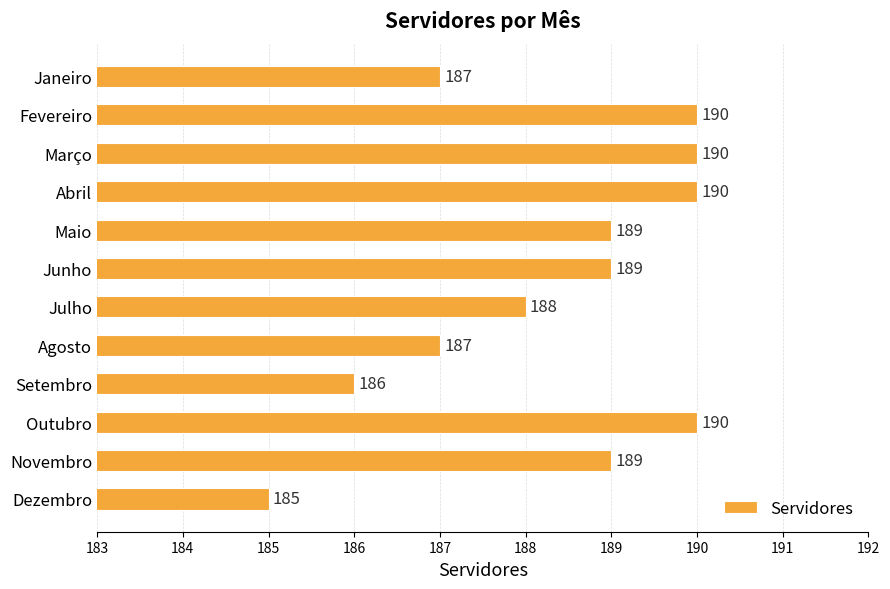

The chart shows a value of 330 at Outubro. True or false?

False